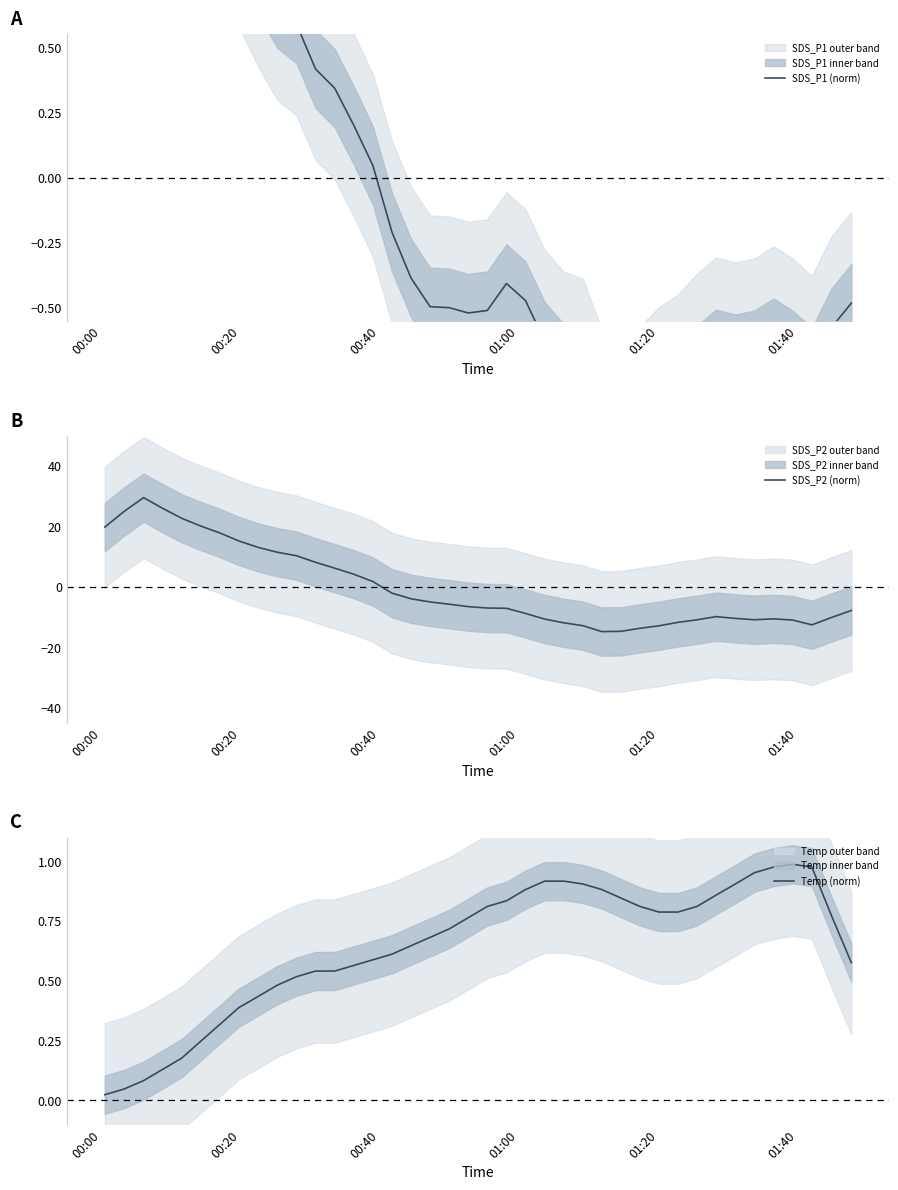

What is the highest value of the SDS_P2 (norm) series?

29.6